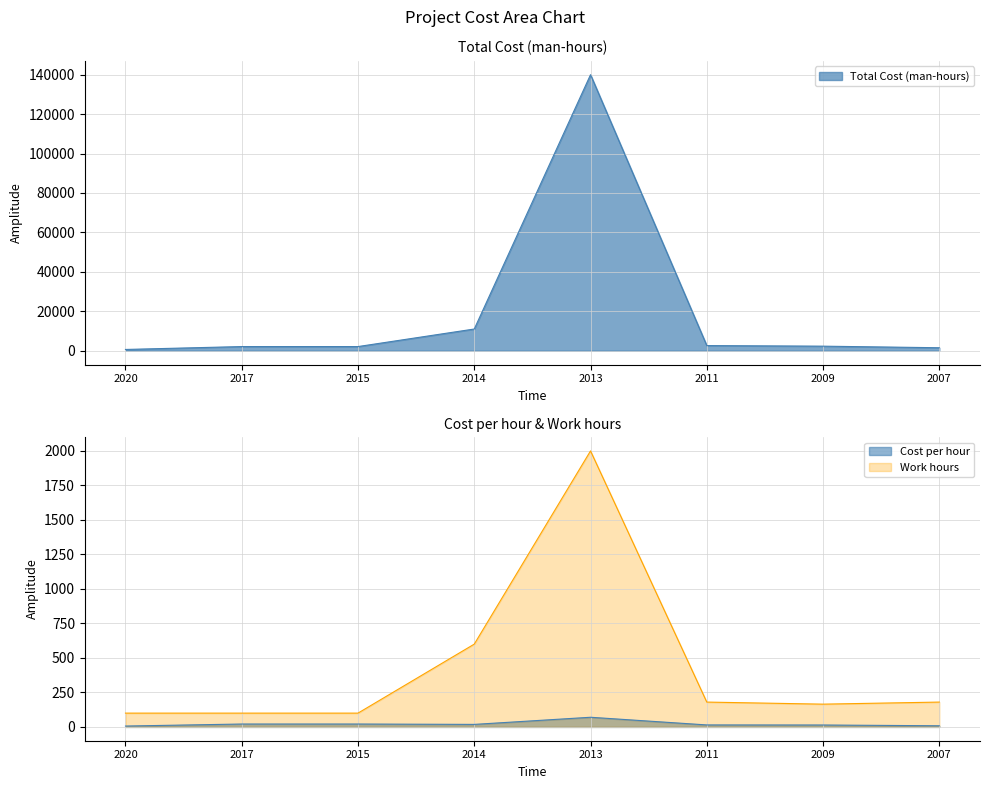

True or false: Cost per hour has a value of 21.0 at 2015.

True